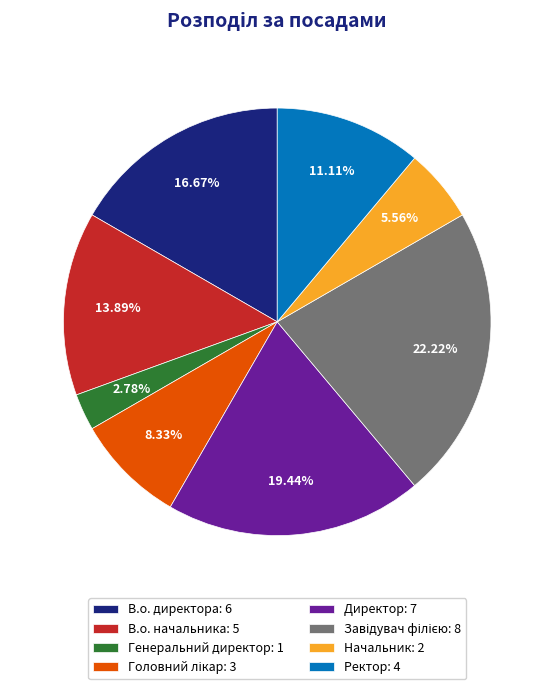

Is there any slice that represents more than half of the pie?

No